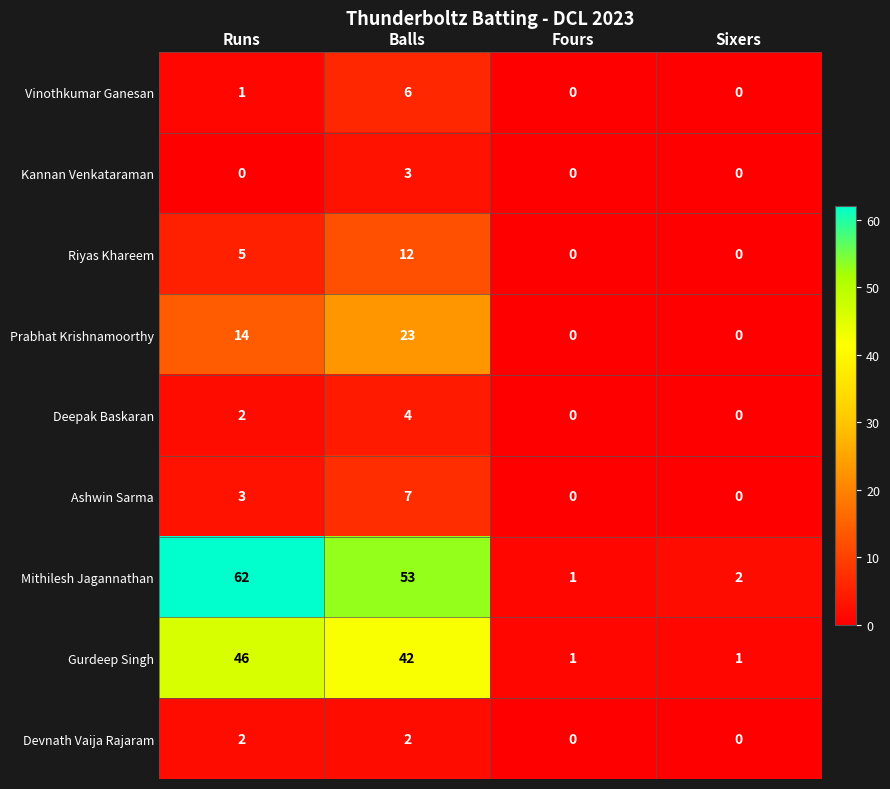

Is it true that Deepak Baskaran equals 0 at Sixers?

True